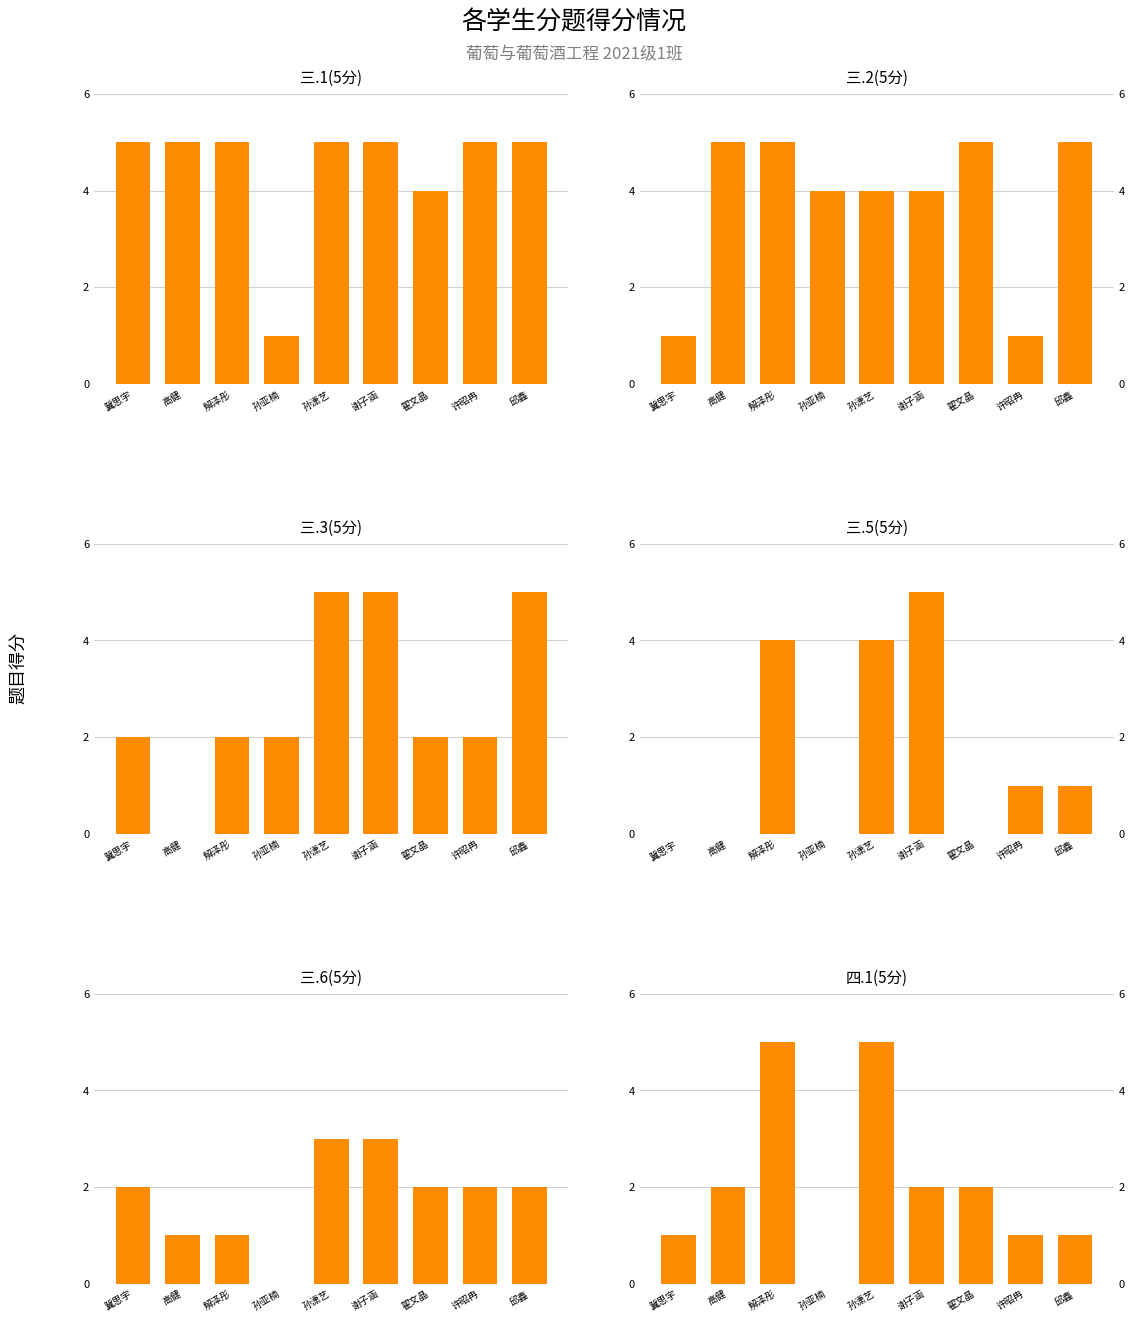

Between 翟文晶 and 许昭冉, which series saw the biggest shift?

三.2(5分)